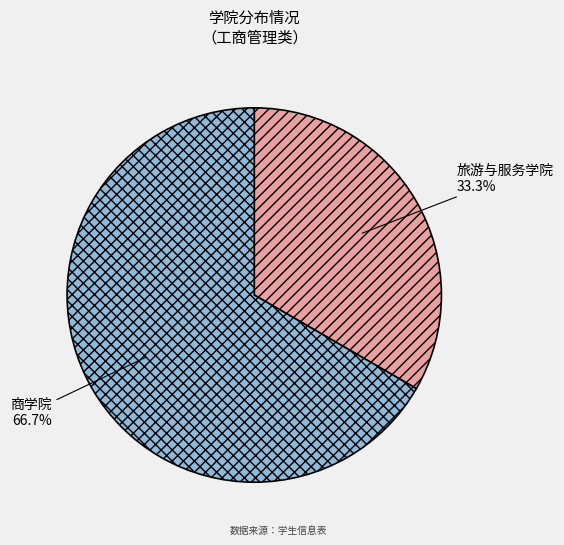

To the nearest percent, what is the difference between the largest and smallest slice percentages?

33%